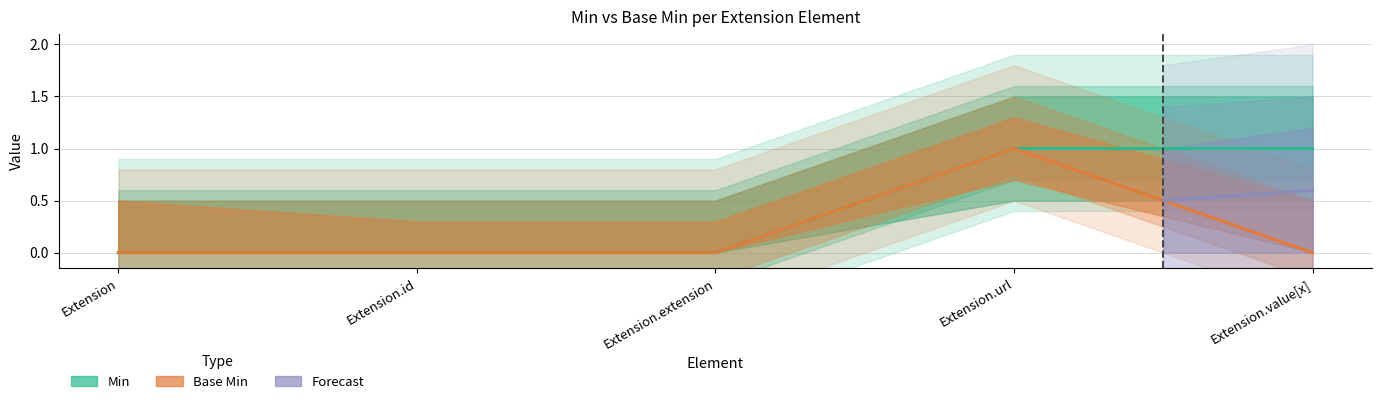

Which has a higher value, Extension.value[x] or Extension.url?

Extension.value[x]